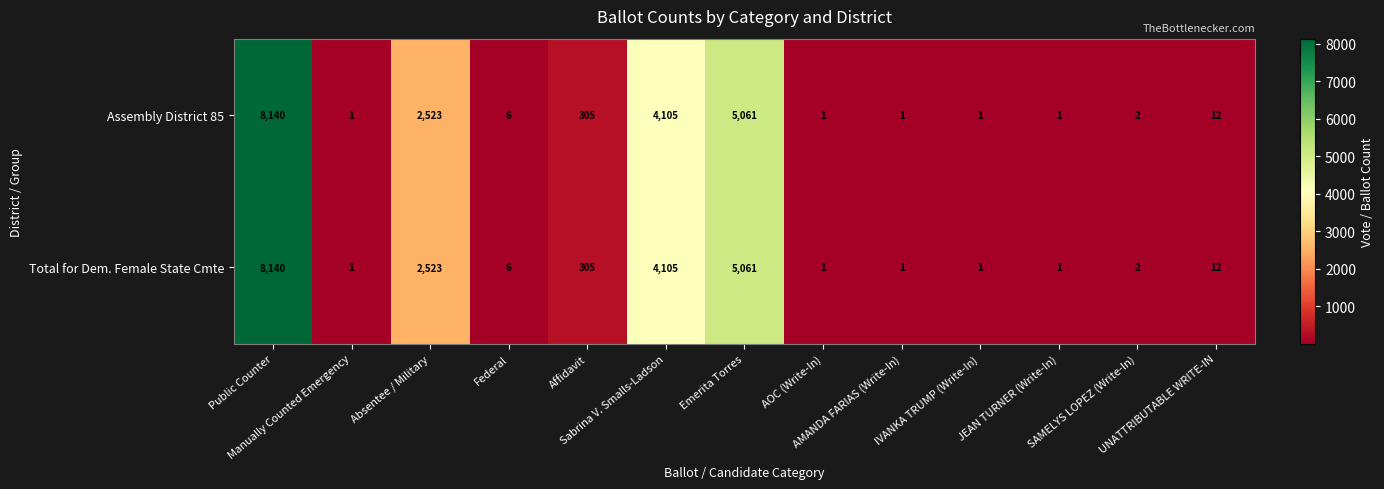

What is the greatest value displayed?

8140